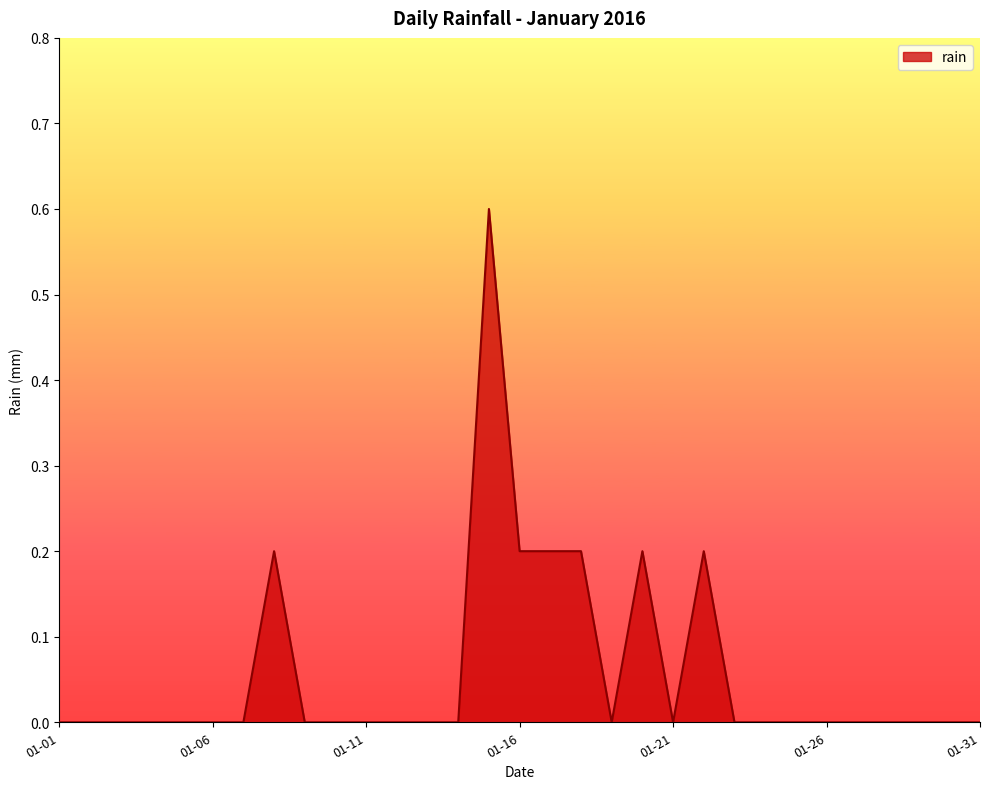

Reading left to right, transcribe all the data shown in this chart.

0.0	0.0	0.0	0.0	0.0	0.0	0.0	0.2	0.0	0.0	0.0	0.0	0.0	0.0	0.6	0.2	0.2	0.2	0.0	0.2	0.0	0.2	0.0	0.0	0.0	0.0	0.0	0.0	0.0	0.0	0.0